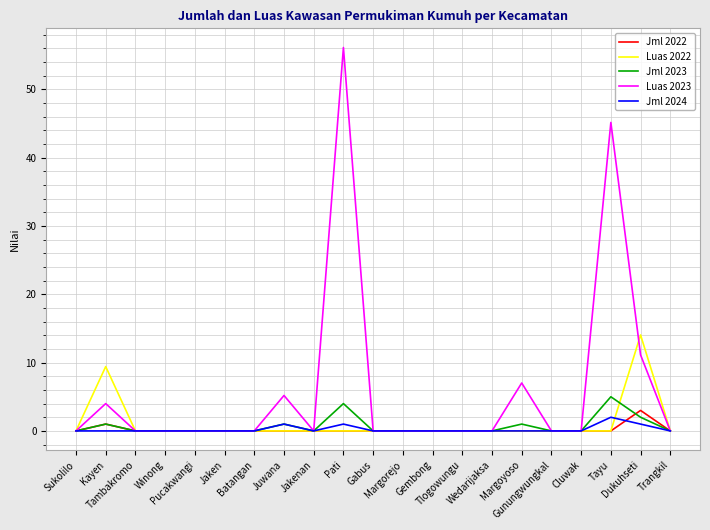

What is the maximum value shown in the chart?

56.1